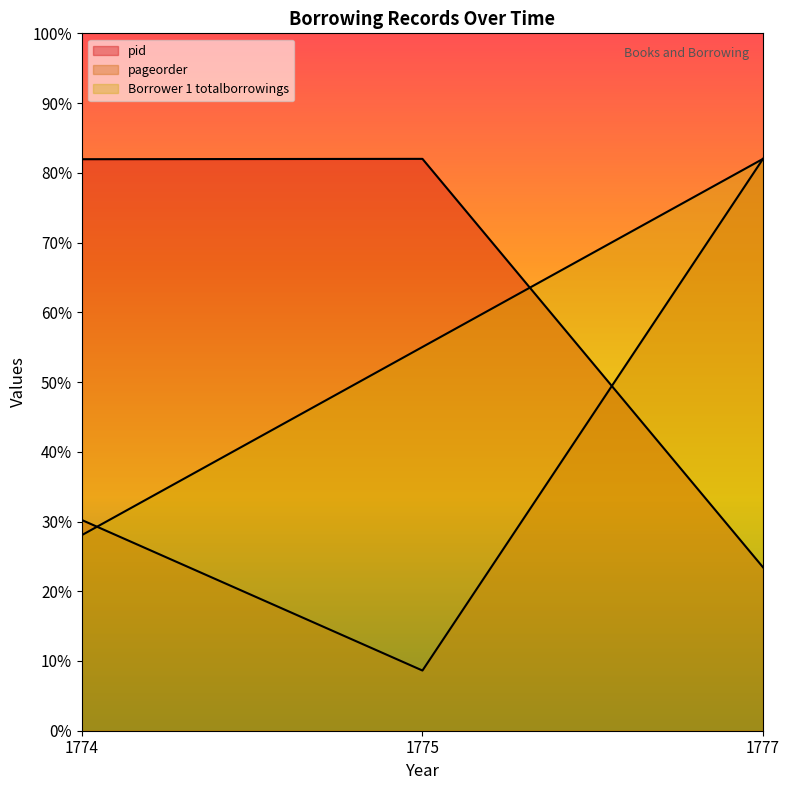

The value of pid at 1775 is 108.5. True or false?

False